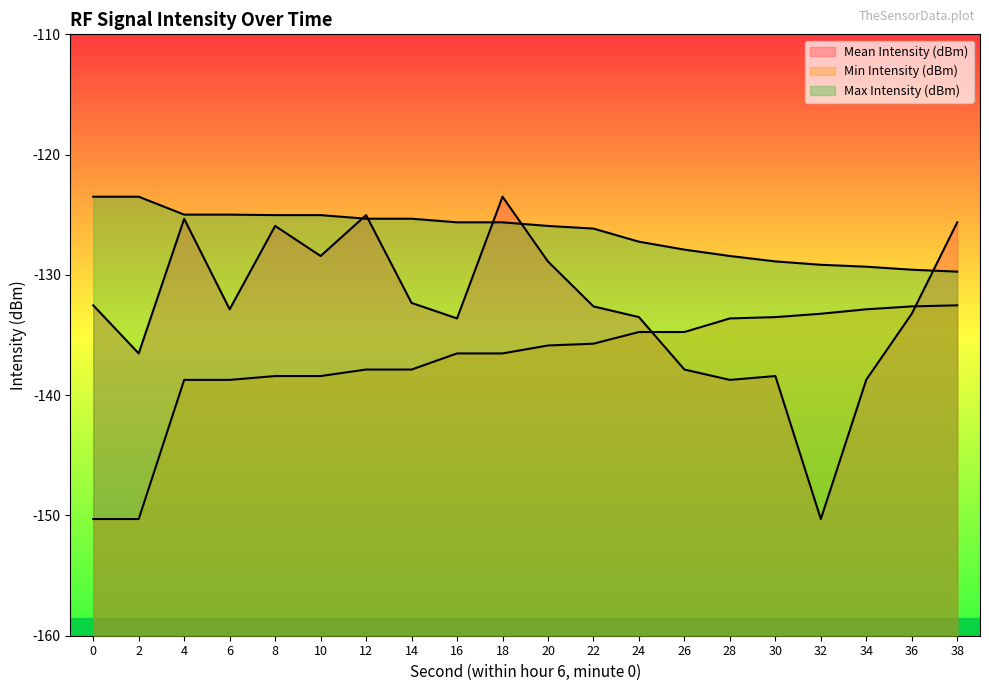

Reading left to right, extract all data points from this chart.

Mean Intensity (dBm): -132.5	-136.5	-125.3	-132.9	-125.9	-128.4	-125.0	-132.3	-133.6	-123.5	-128.9	-132.6	-133.5	-137.9	-138.7	-138.4	-150.3	-138.7	-133.2	-125.6
Min Intensity (dBm): -150.3	-150.3	-138.7	-138.7	-138.4	-138.4	-137.9	-137.9	-136.5	-136.5	-135.9	-135.7	-134.8	-134.8	-133.6	-133.5	-133.2	-132.9	-132.6	-132.5
Max Intensity (dBm): -123.5	-123.5	-125.0	-125.0	-125.0	-125.0	-125.3	-125.3	-125.6	-125.6	-125.9	-126.2	-127.2	-127.9	-128.4	-128.9	-129.2	-129.3	-129.6	-129.7